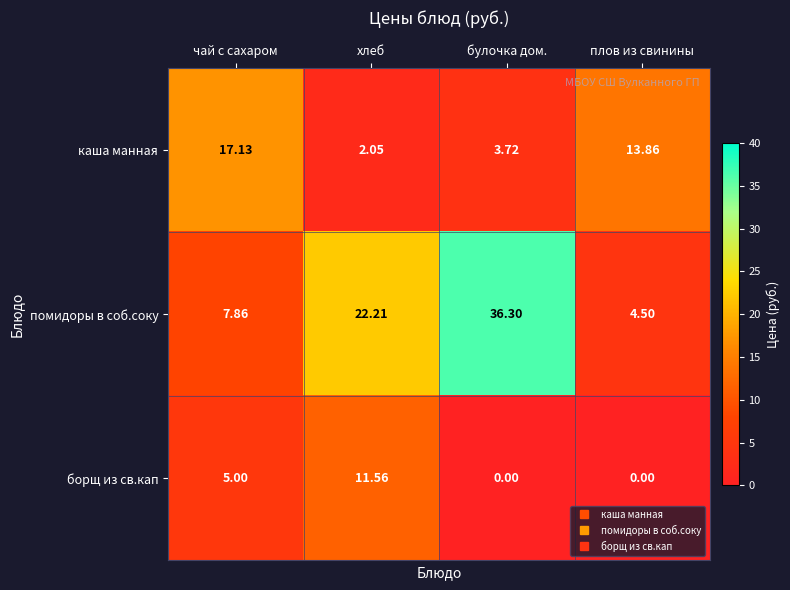

How many categories are shown in the chart?

4